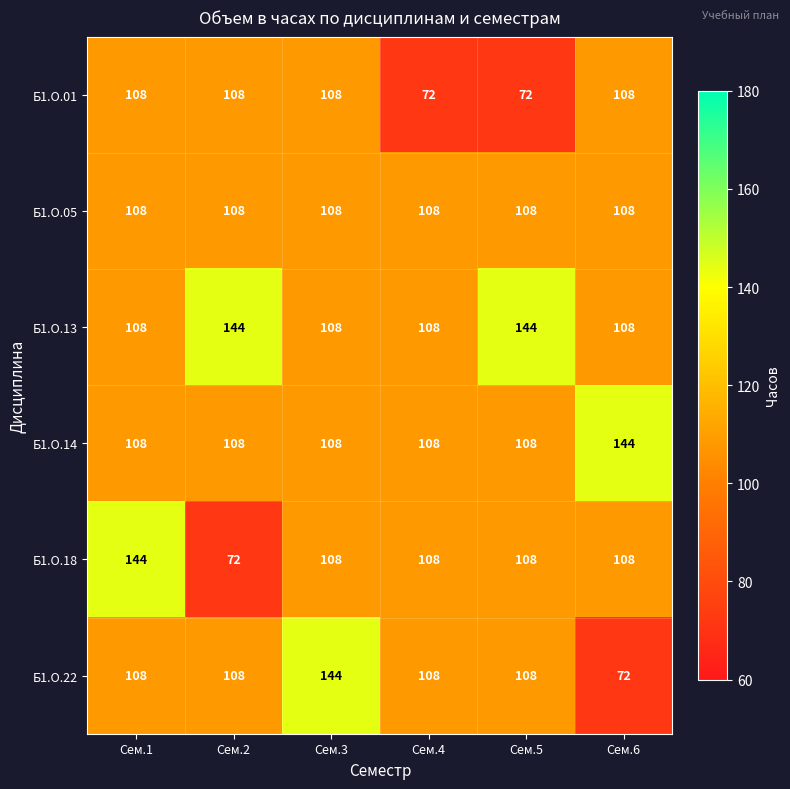

True or false: Б1.О.14 has a value of 63 at Сем.4.

False